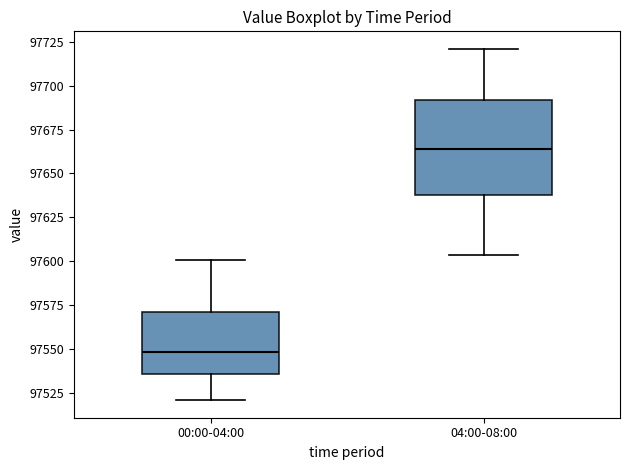

Comparing the boxes themselves (not the whiskers), which one is the tallest?

04:00-08:00